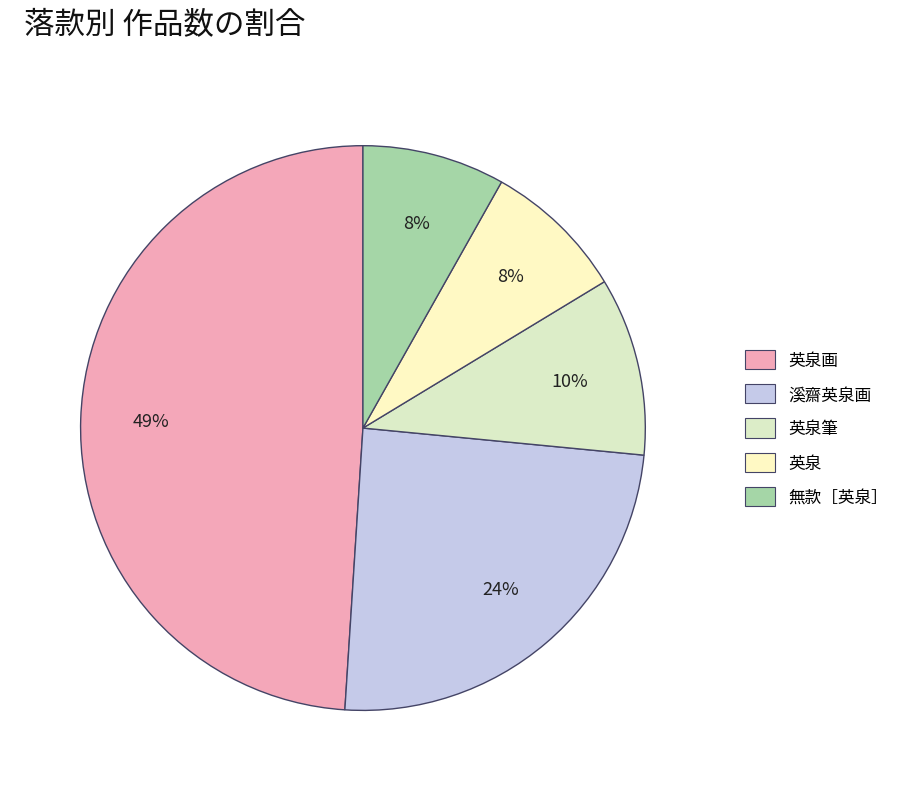

Rank the categories by value from highest to lowest.

英泉画, 溪齋英泉画, 英泉筆, 英泉, 無款［英泉］